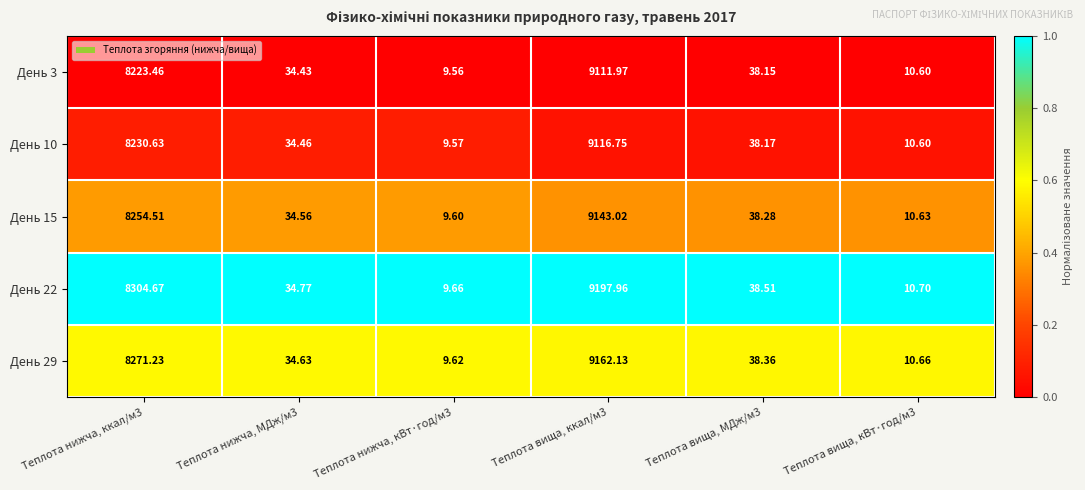

Is the value of День 10 at Теплота вища, кВт·год/м3 greater than the value of День 3 at Теплота вища, ккал/м3?

No